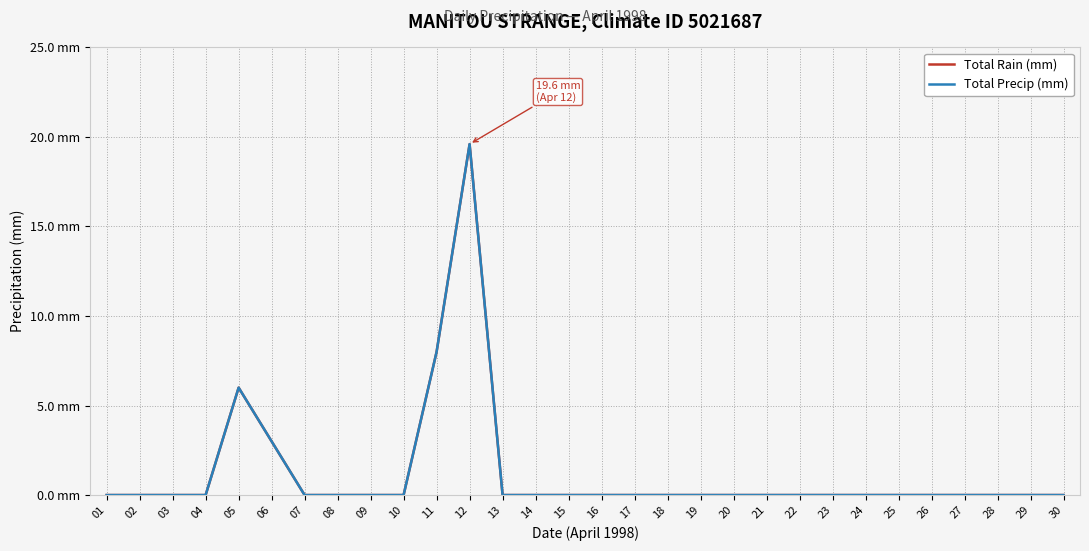

Does the chart display data point markers on the line(s)?

No